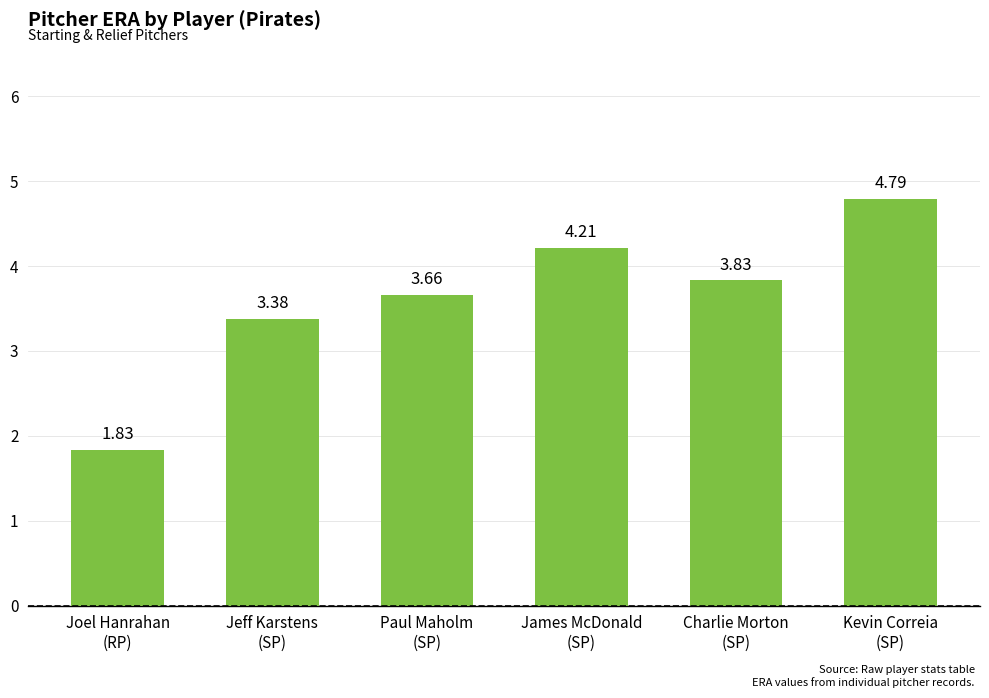

Does the chart contain any negative values?

No